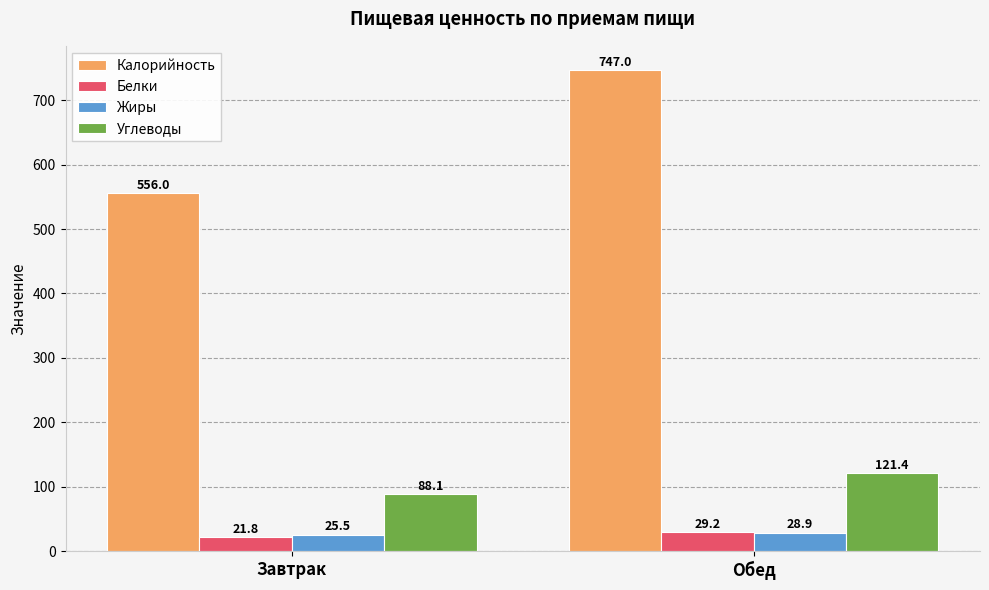

Rank the series at Завтрак from lowest to highest value.

Белки, Жиры, Углеводы, Калорийность